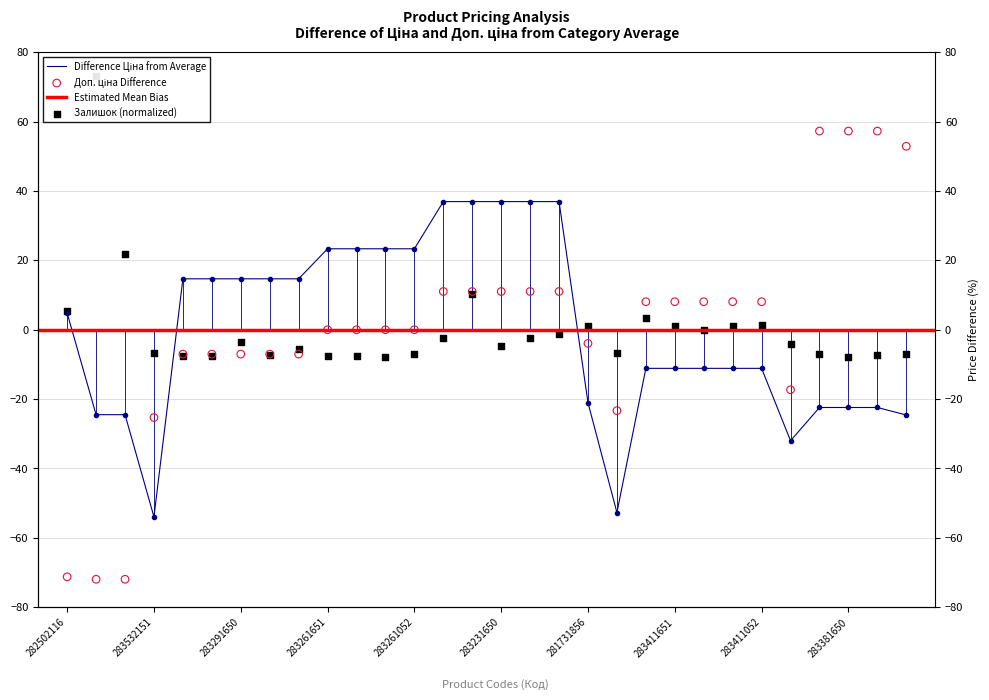

Which series has the largest total across all categories?

Ціна